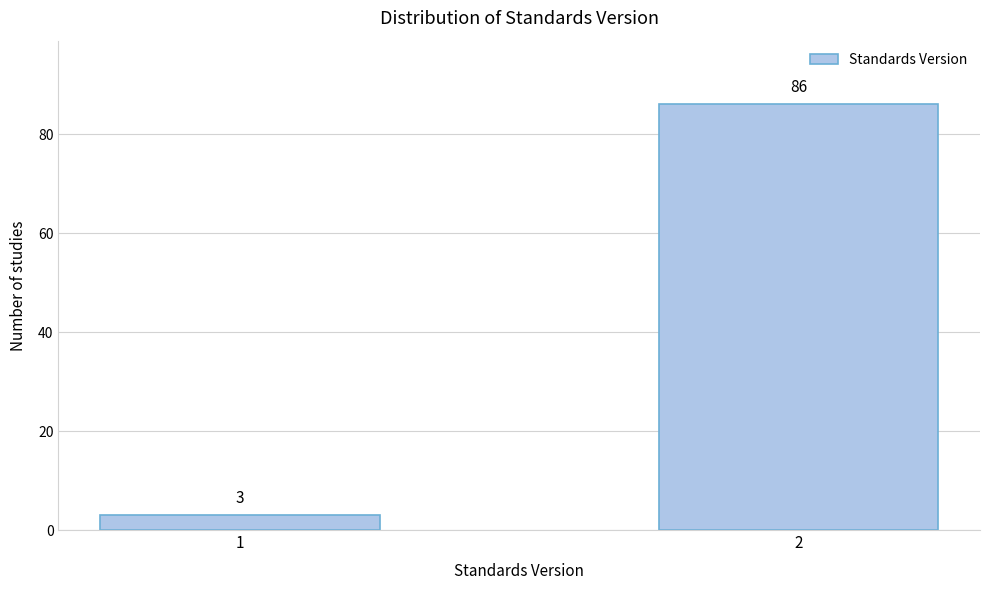

Reading right to left, what are all the values shown in this chart?

2=86	1=3